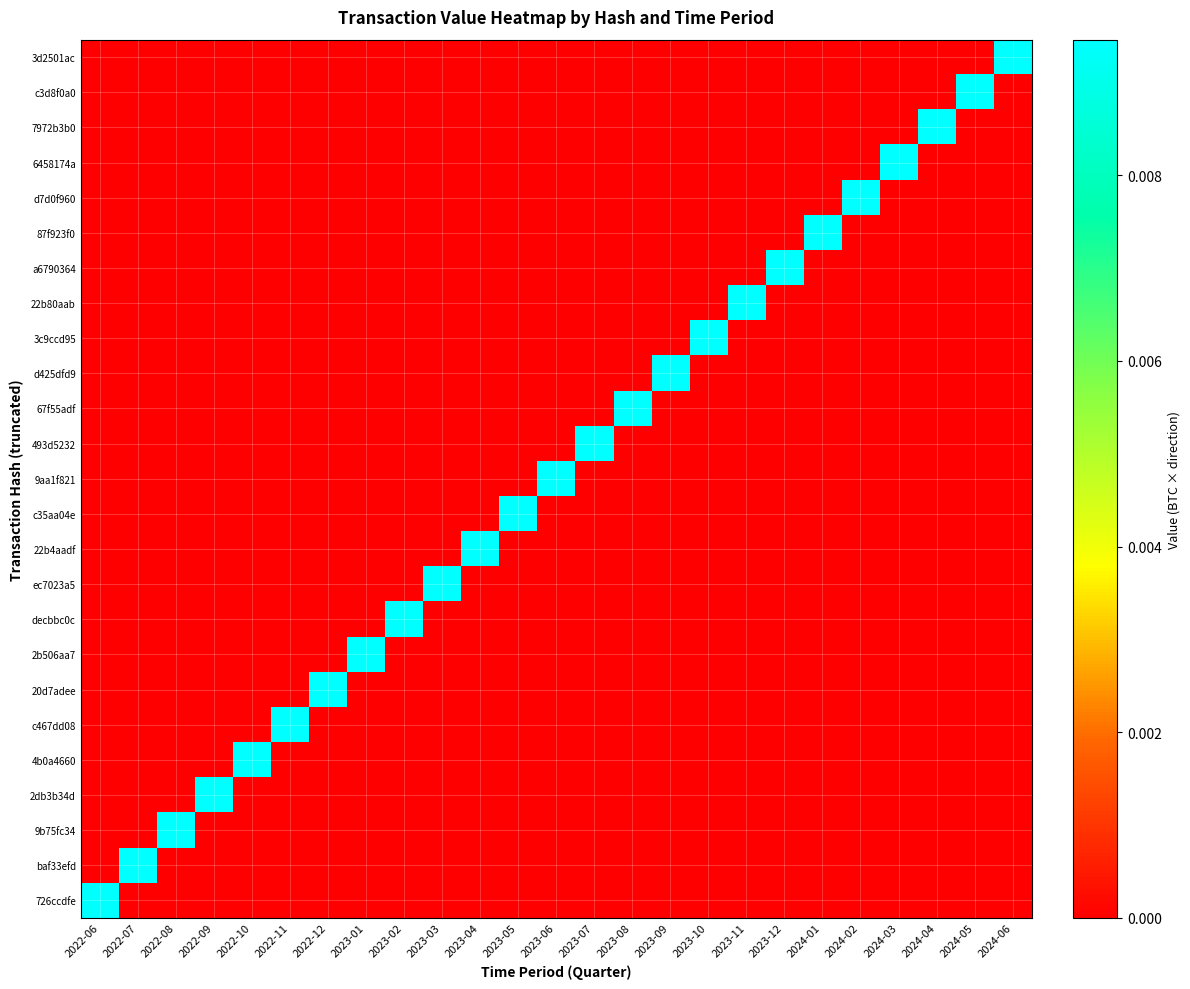

Which label corresponds to the largest value in the chart?

2024-06